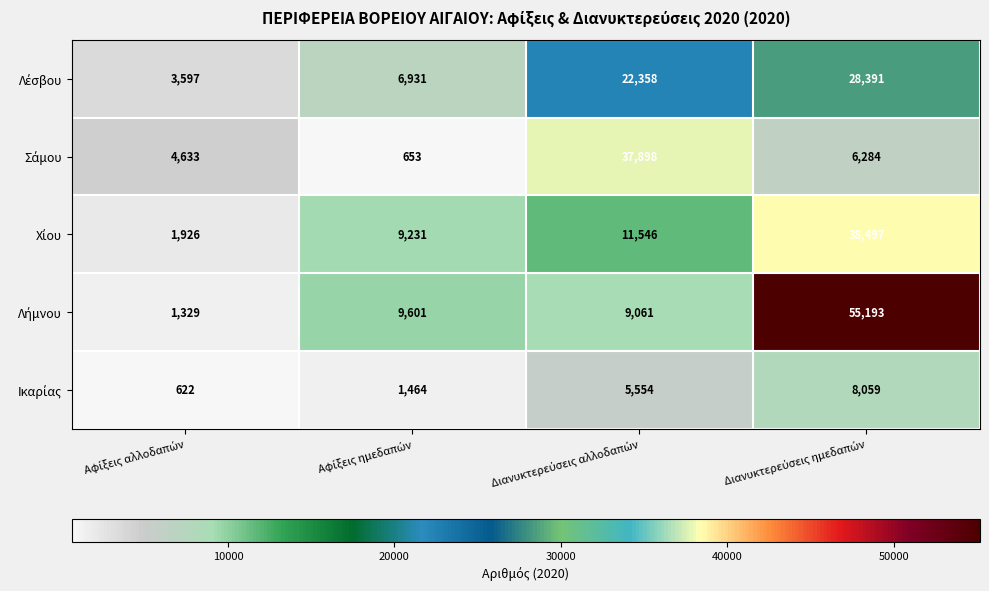

What is the greatest value displayed?

55193